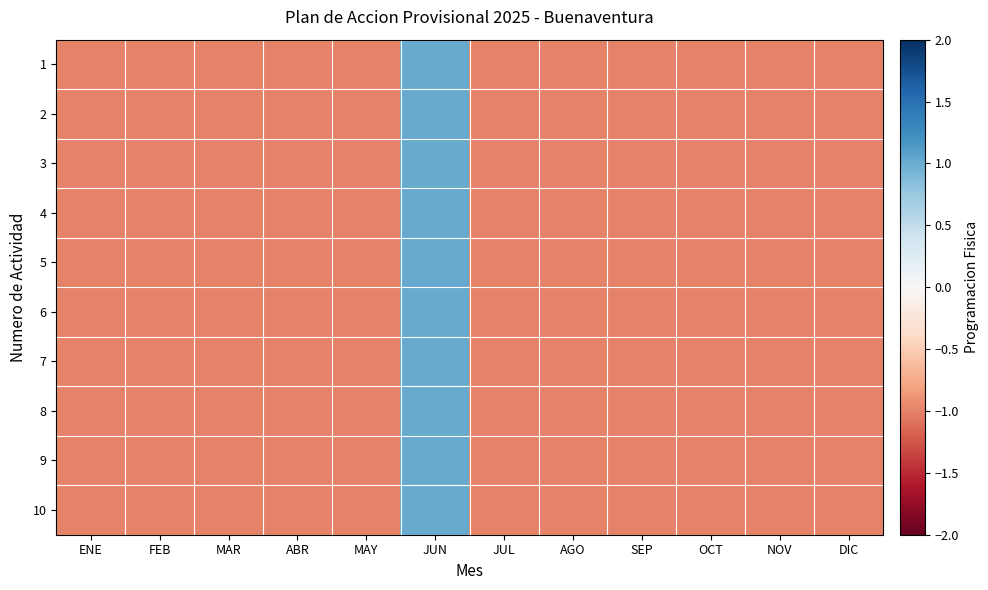

List the series in order of their peak value, lowest first.

1, 2, 3, 4, 5, 6, 7, 8, 9, 10